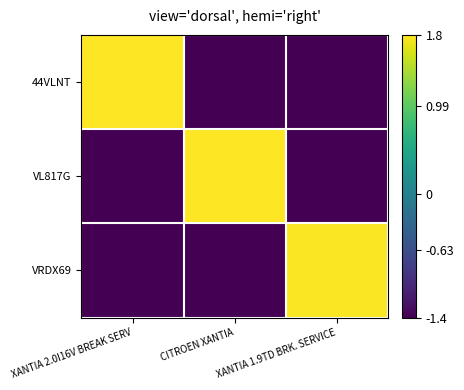

What is the total value across all series at XANTIA 1.9TD BRK. SERVICE?

-1.0